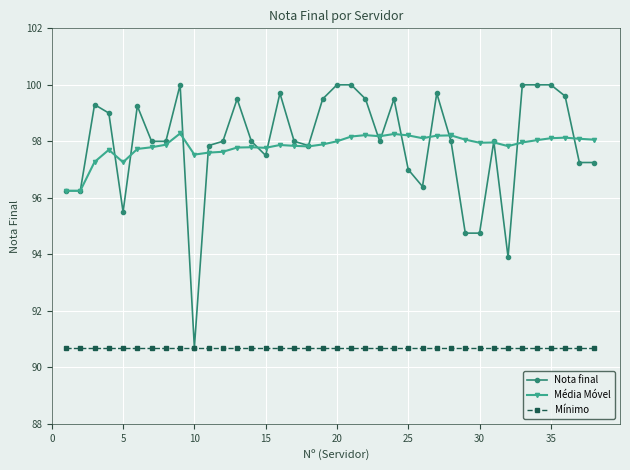

At how many categories does at least one series exceed 92?

38